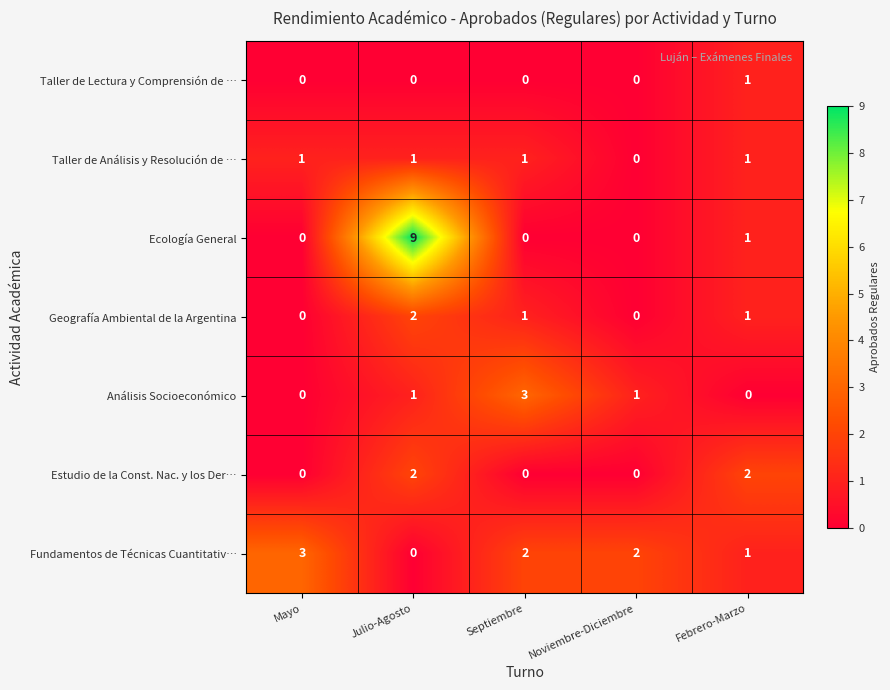

Which series has the largest total across all categories?

Ecología General